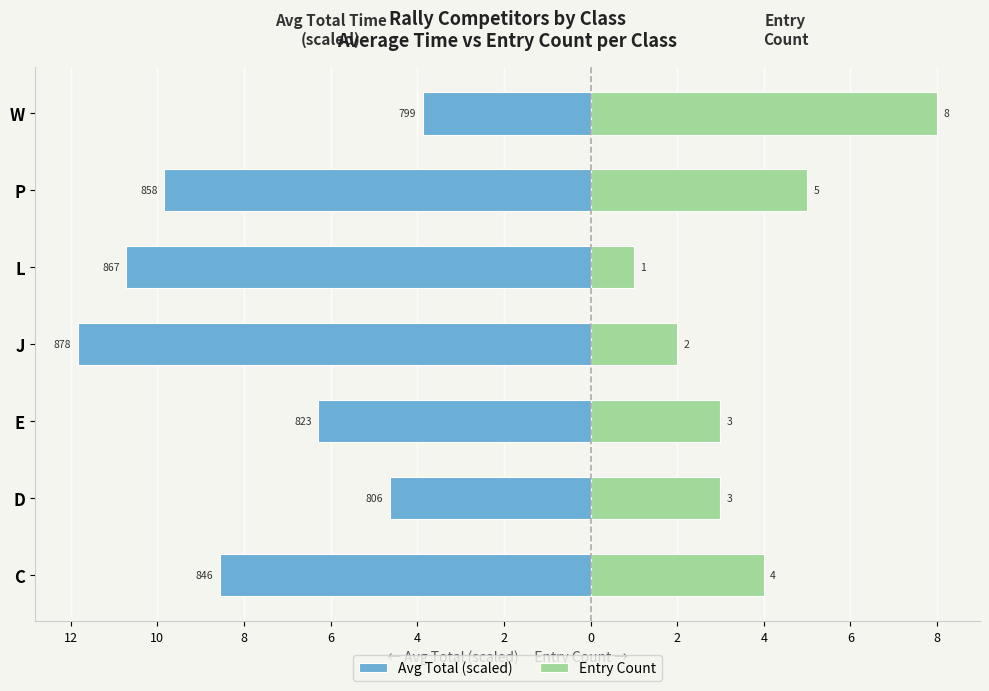

Is the value of Entry Count at C greater than the value of Avg Total (scaled) at L?

Yes